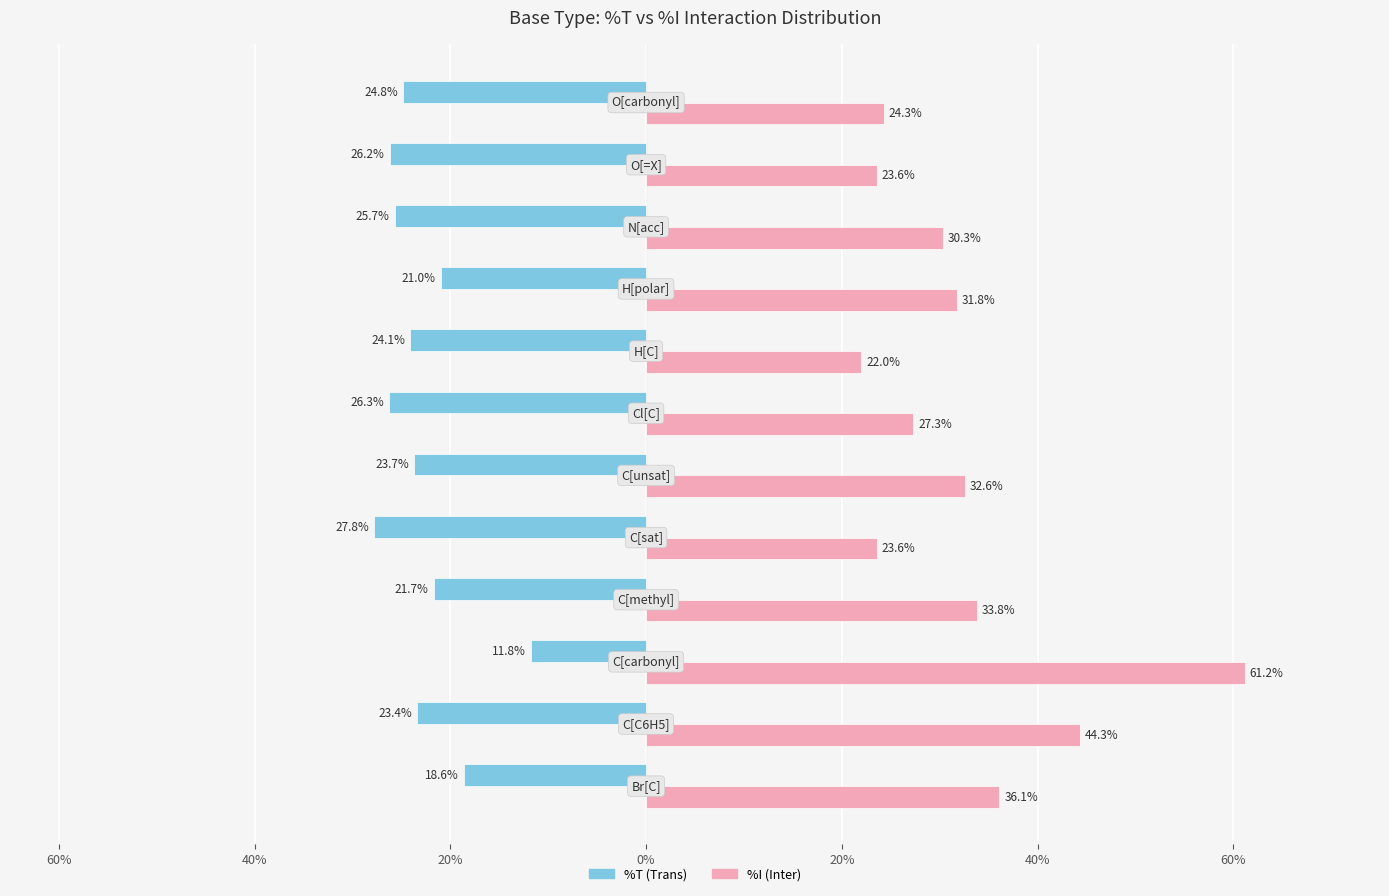

Reading left to right, what are all the values shown in this chart?

%T: -18.6	-23.4	-11.8	-21.7	-27.8	-23.7	-26.3	-24.1	-21.0	-25.7	-26.2	-24.8
%I: 36.1	44.3	61.2	33.8	23.6	32.6	27.3	22.0	31.8	30.3	23.6	24.3